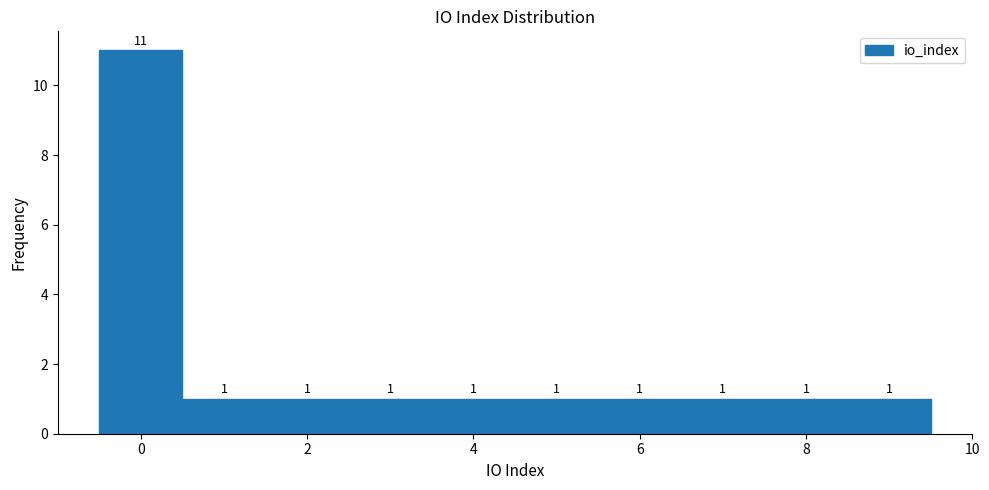

Reading left to right, transcribe this chart: for each bar, give the range it covers on the x-axis and its height. The bar edges are not printed on the chart, so give them approximately, as read against the axis.

-0.5 to 0.5: 11
0.5 to 1.5: 1
1.5 to 2.5: 1
2.5 to 3.5: 1
3.5 to 4.5: 1
4.5 to 5.5: 1
5.5 to 6.5: 1
6.5 to 7.5: 1
7.5 to 8.5: 1
8.5 to 9.5: 1